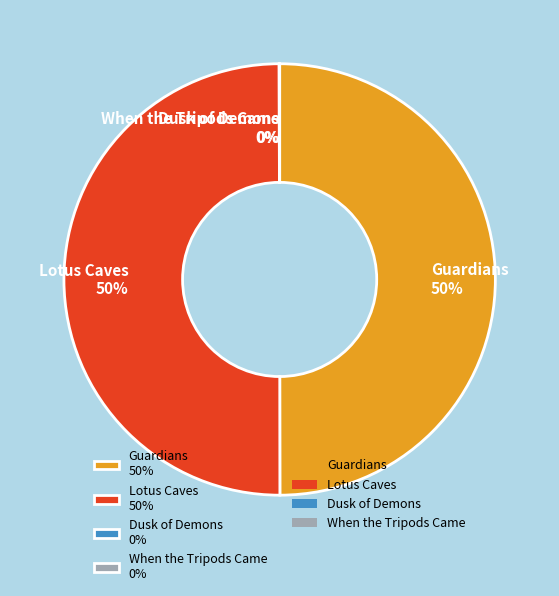

What is the ratio of the value at Lotus Caves 50% to the value at Guardians 50%?

1.0